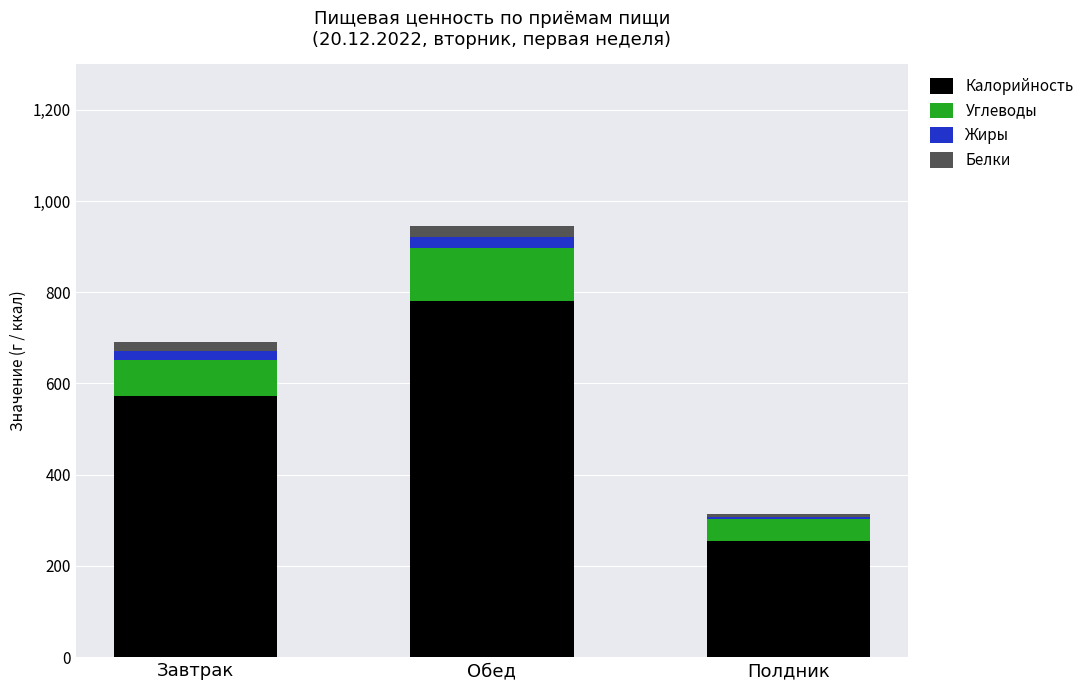

At which category is the sum across all series the highest?

Обед